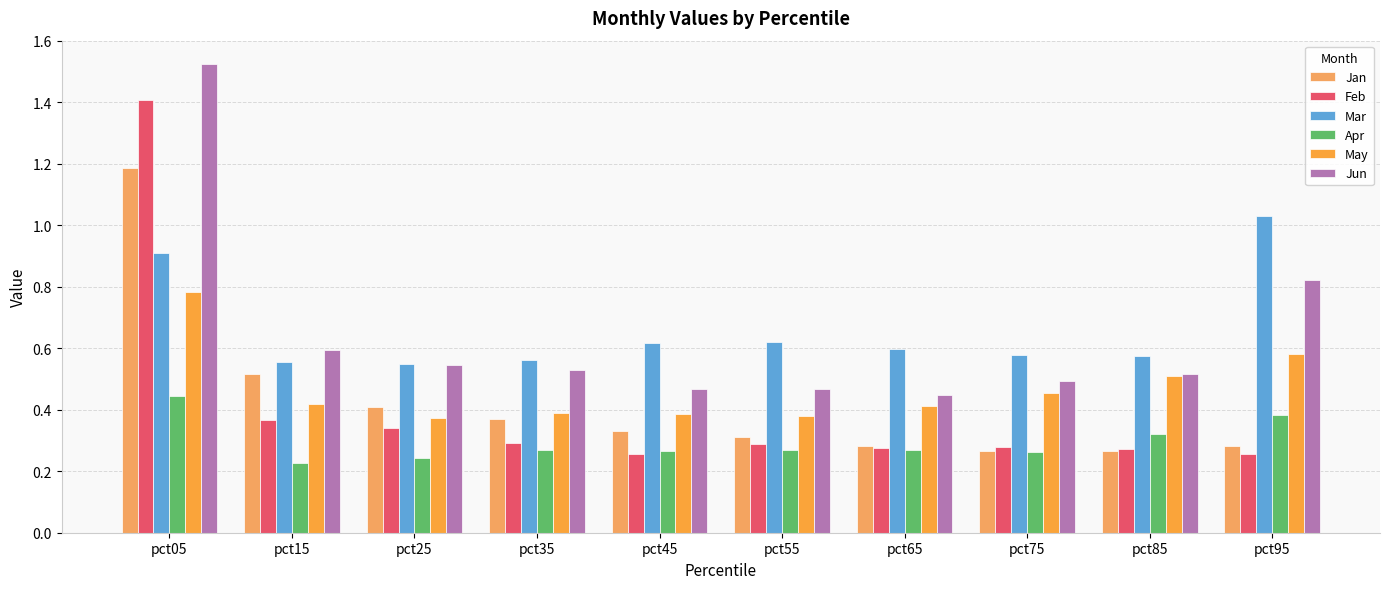

How many Feb values are between 0 and 1?

9